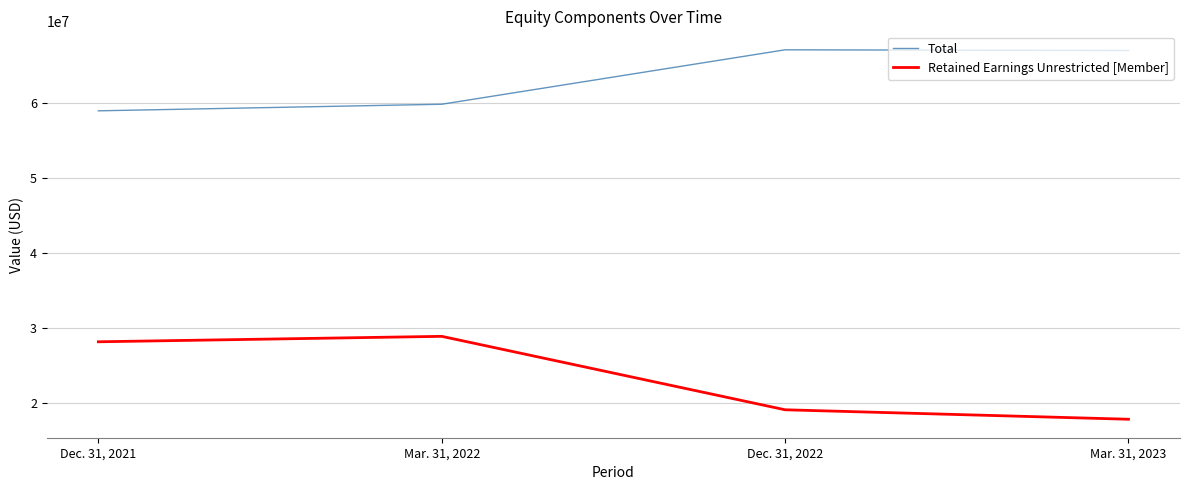

What is the approximate value of Total at Mar. 31, 2022, to the nearest 50?

59772300